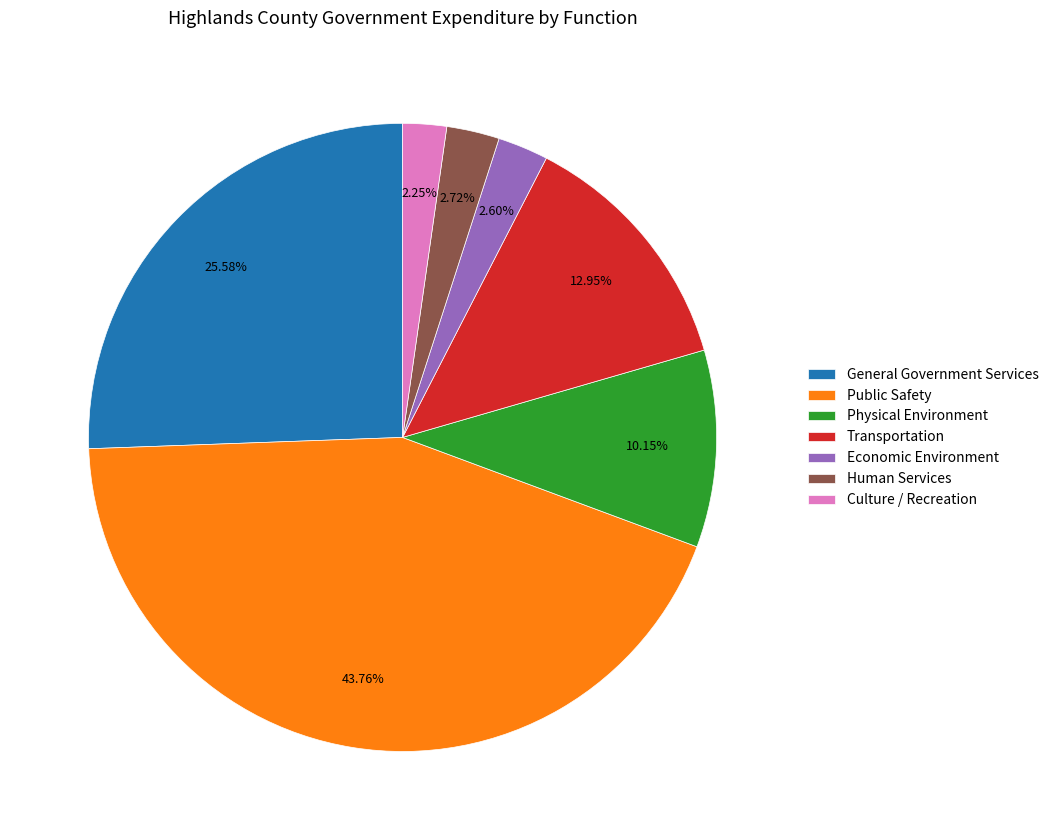

Does any single category account for the majority?

No